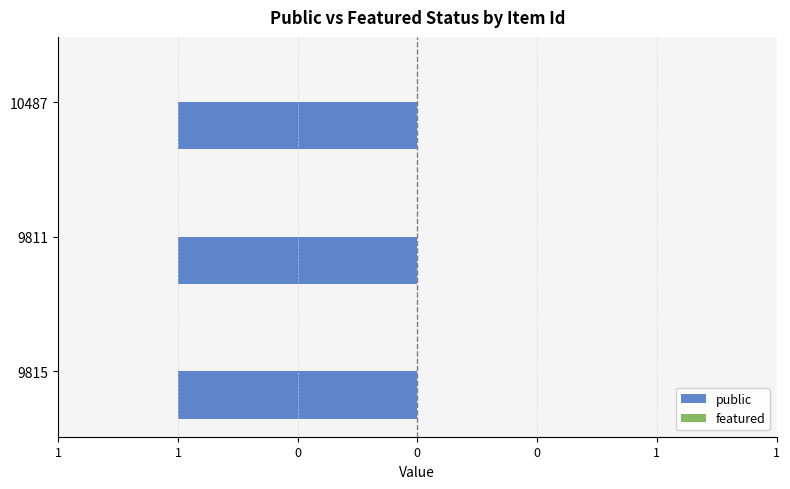

Which category has the highest value in the public series?

9815